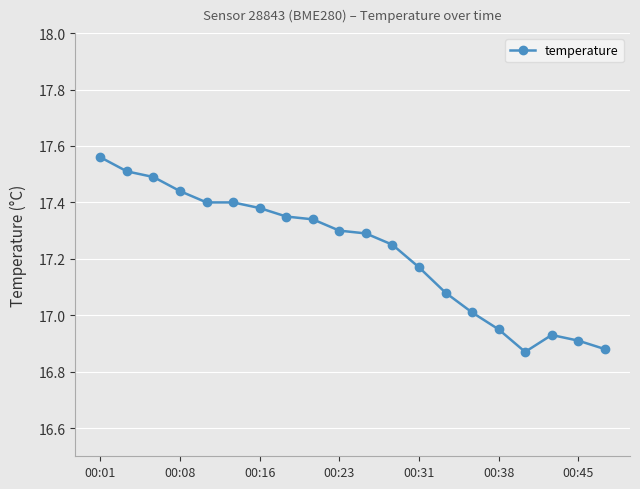

How many series are shown in this chart?

1